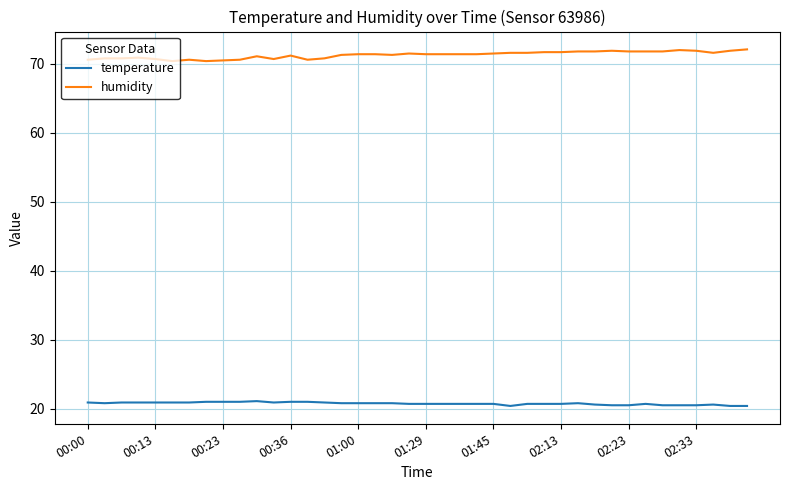

What is the difference between the maximum and minimum values in the humidity series?

1.7